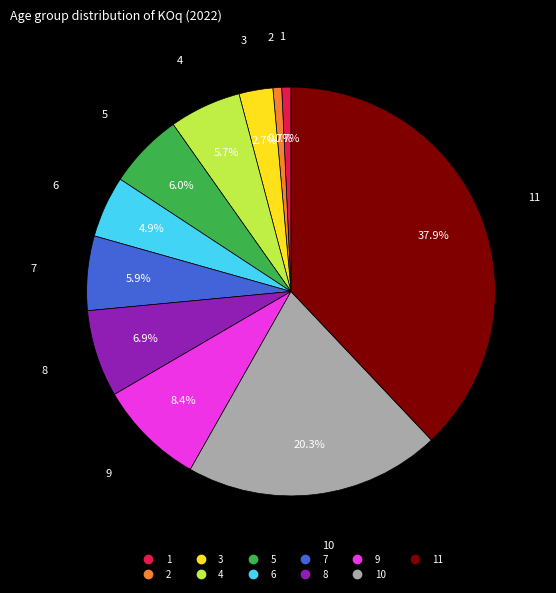

Is there a majority slice in this chart?

No